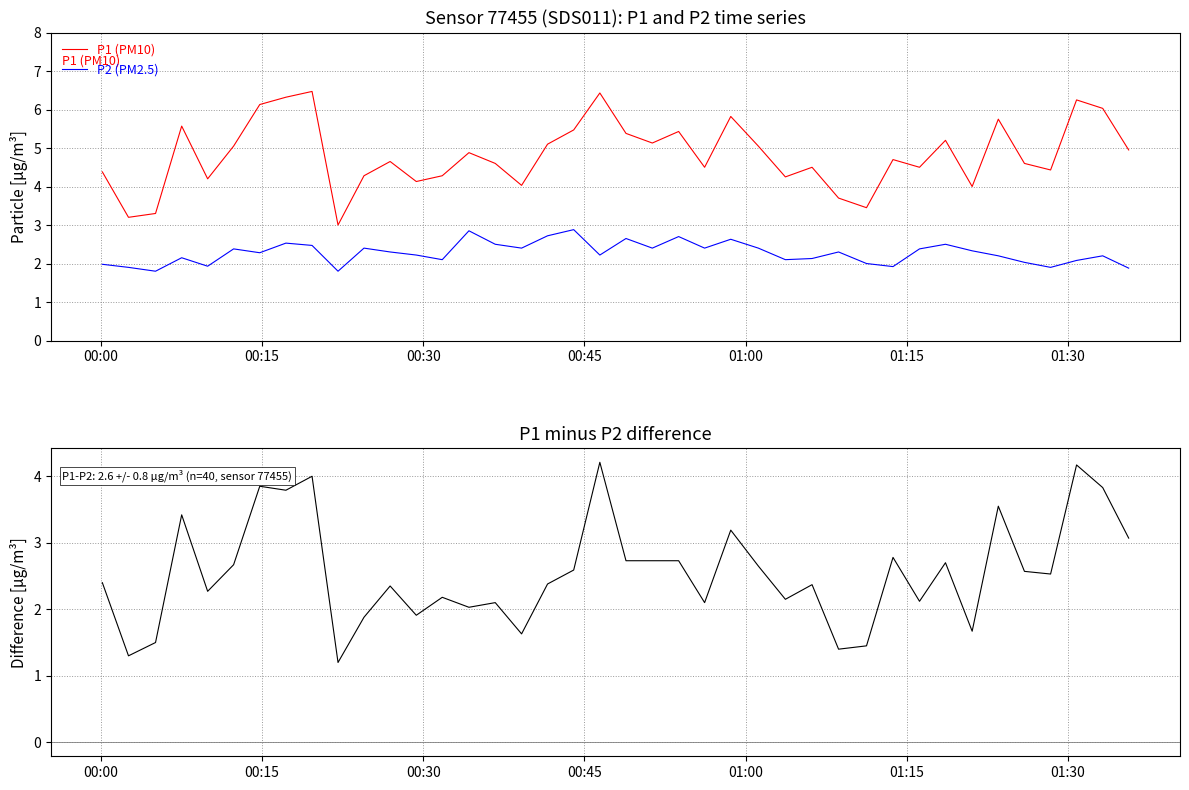

What is the minimum value for P1 (PM10)?

3.0